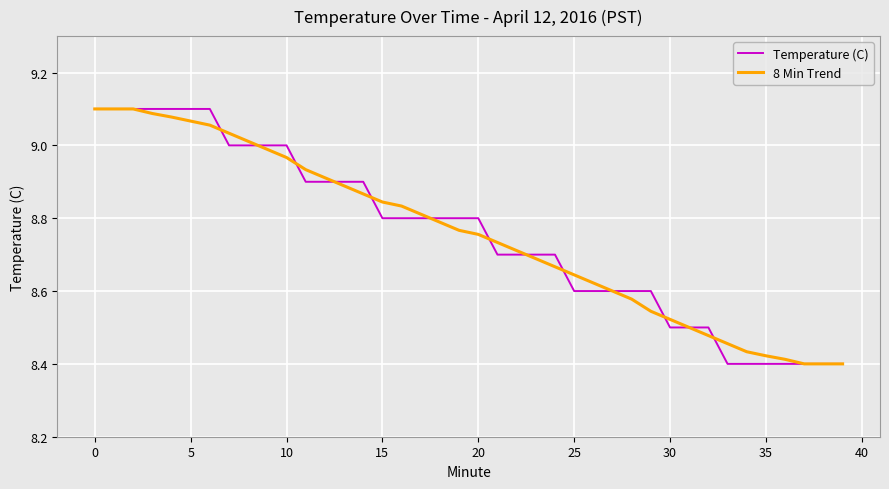

Is this an area chart (filled region under the line)?

No